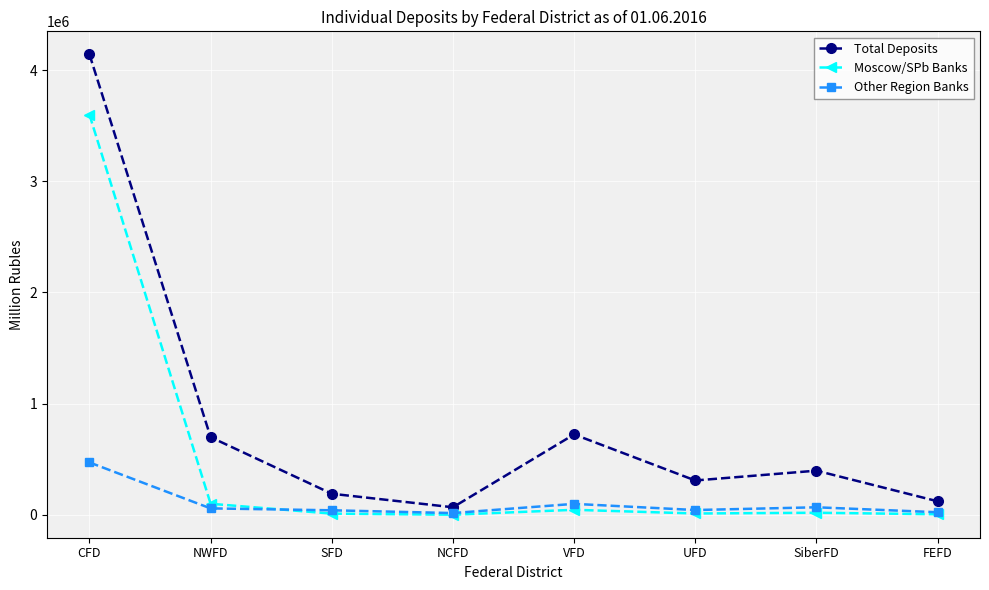

At which category does the chart reach its peak across all series?

CFD